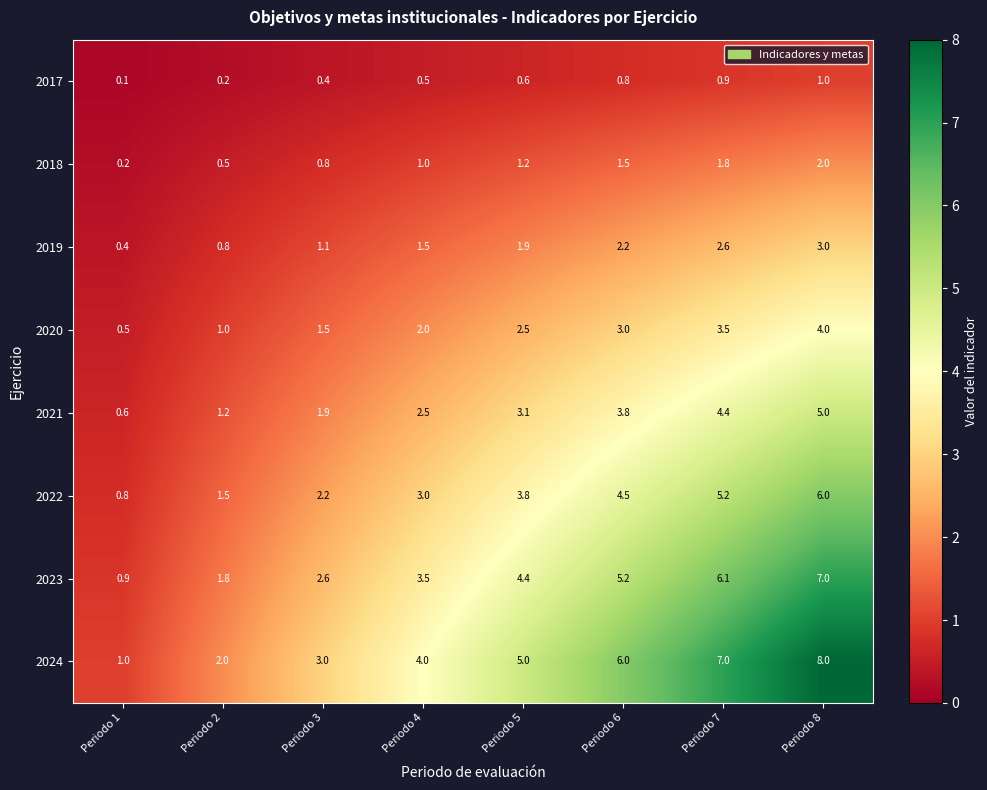

What is the difference between the highest and lowest values at Periodo 3?

2.6